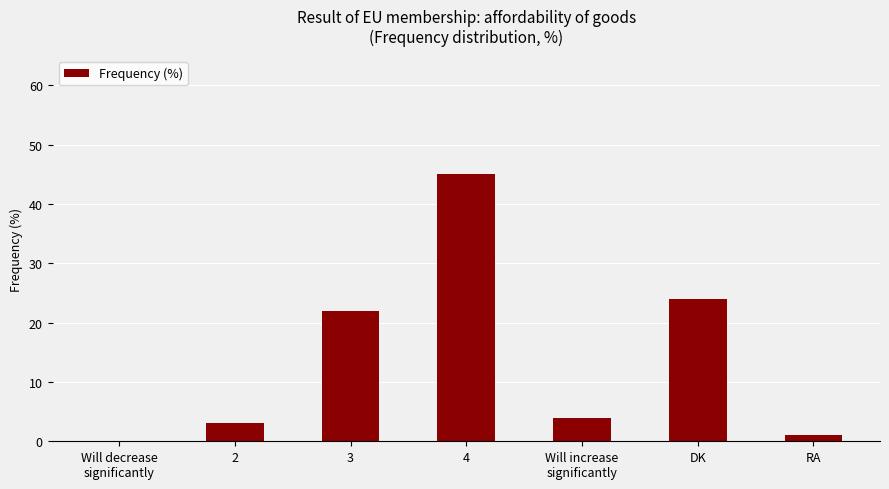

How many positive values are there?

6